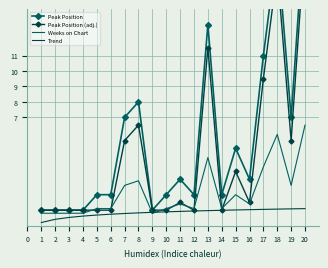

True or false: Trend has a value of 0.7 at 5.

True